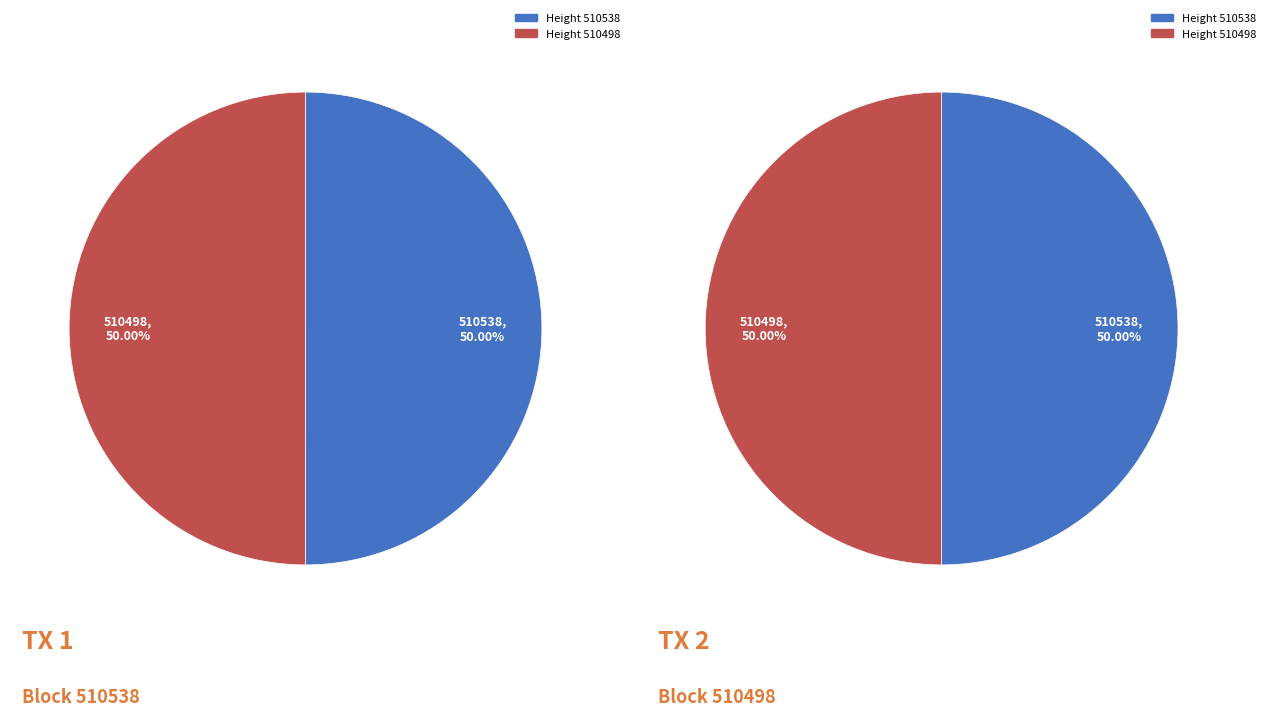

True or false: 510498 accounts for 50% of the total.

True